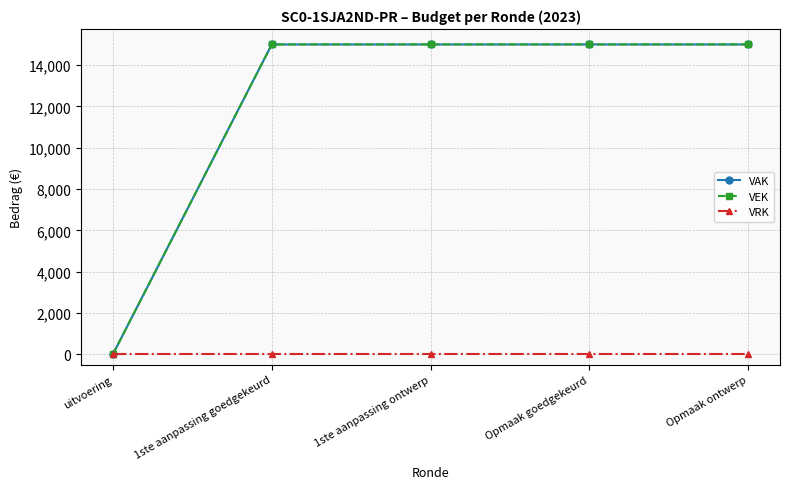

Which has a higher value, 1ste aanpassing goedgekeurd or Opmaak ontwerp?

1ste aanpassing goedgekeurd